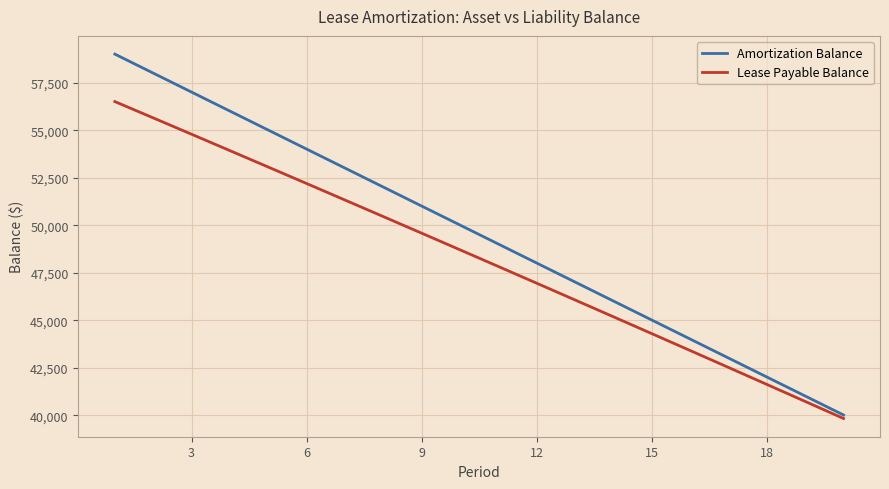

Reading right to left, transcribe all the data shown in this chart.

Amortization Balance: 40008.8	41009.0	42009.3	43009.5	44009.7	45009.9	46010.1	47010.4	48010.6	49010.8	50011.0	51011.2	52011.5	53011.7	54011.9	55012.1	56012.3	57012.6	58012.8	59013.0
Lease Payable Balance: 39825.3	40723.4	41619.4	42513.1	43404.6	44293.9	45180.9	46065.7	46948.4	47828.8	48707.0	49583.1	50456.9	51328.6	52198.1	53065.5	53930.6	54793.6	55654.5	56513.2